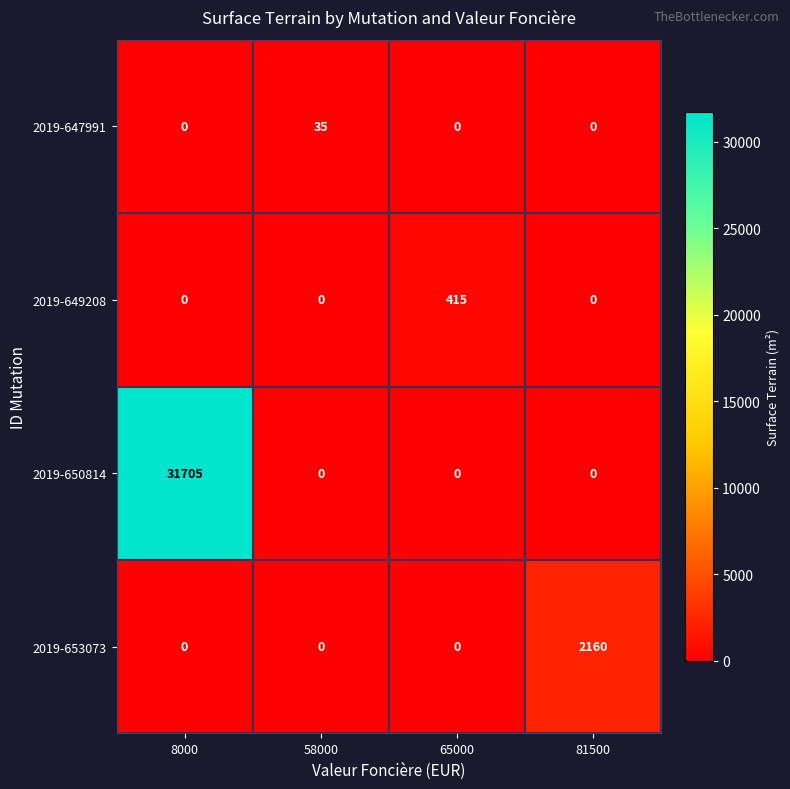

List the series in order of their peak value, lowest first.

2019-647991, 2019-649208, 2019-653073, 2019-650814